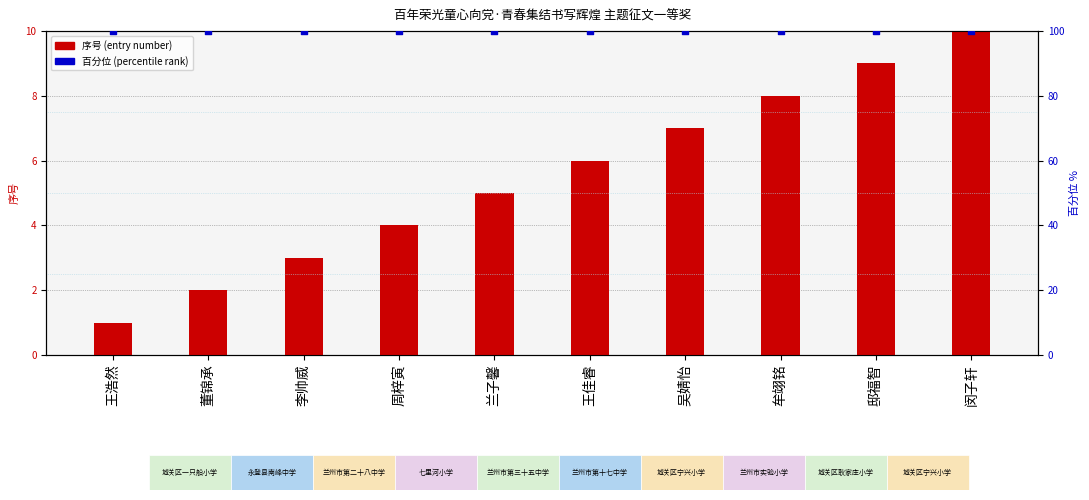

What is the total value across all series at 李帅威?

103